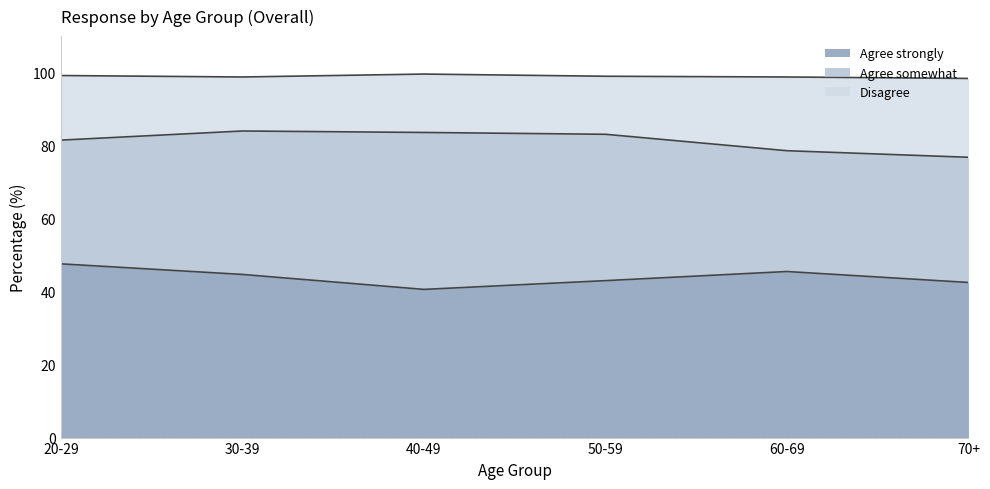

What is the average value of the Agree strongly series?

44.0